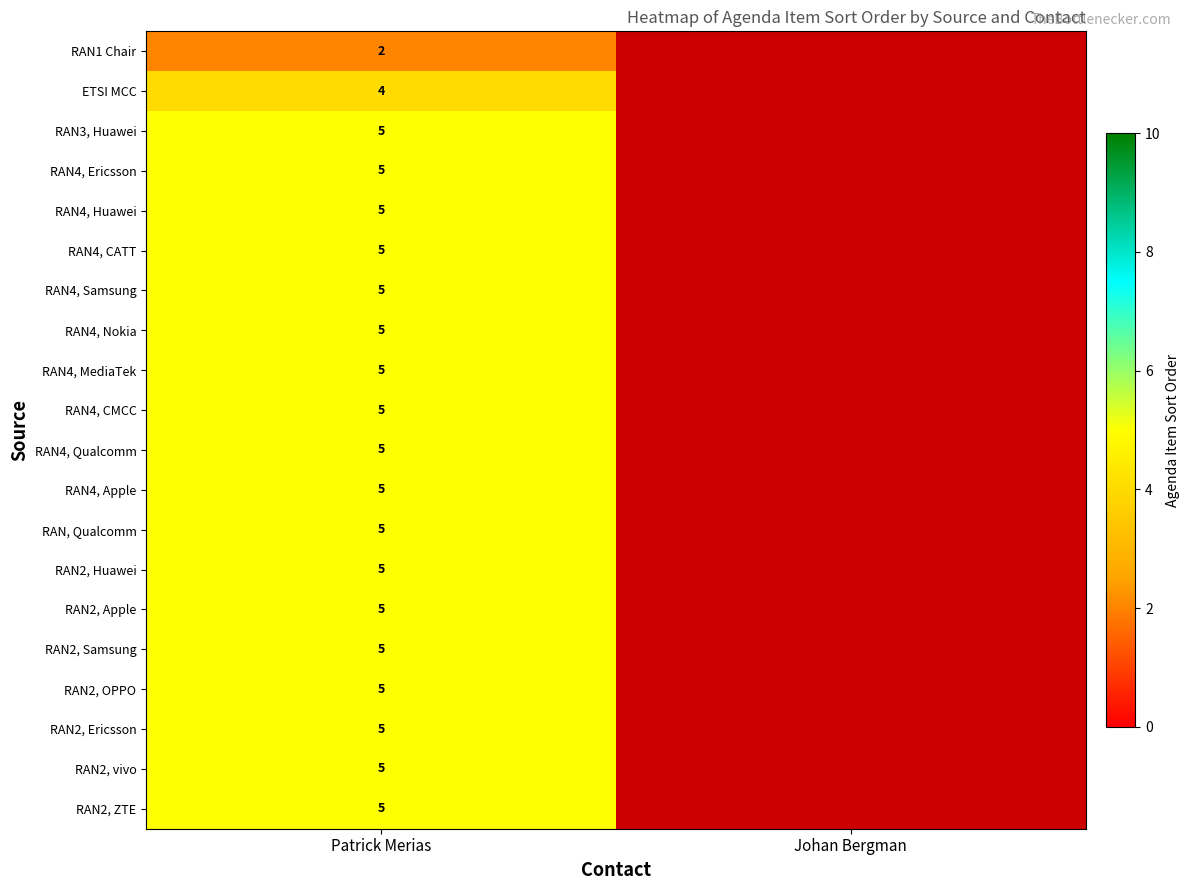

At which category does the chart reach its peak across all series?

Patrick Merias